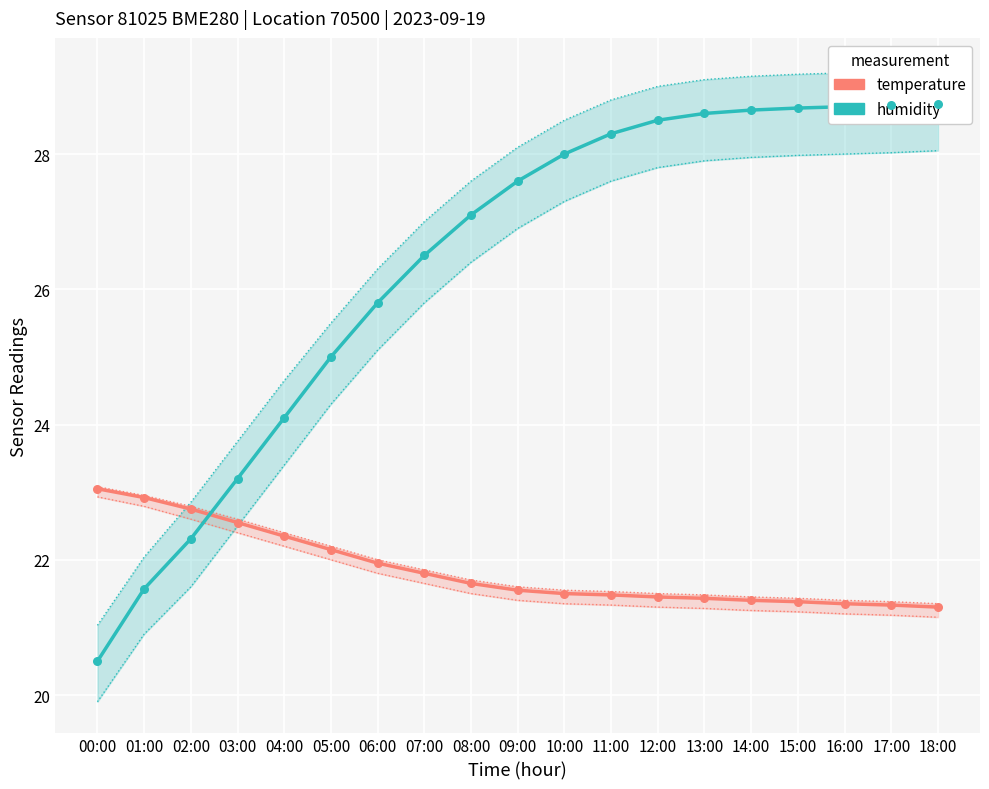

Which series has the largest total across all categories?

humidity (shifted)